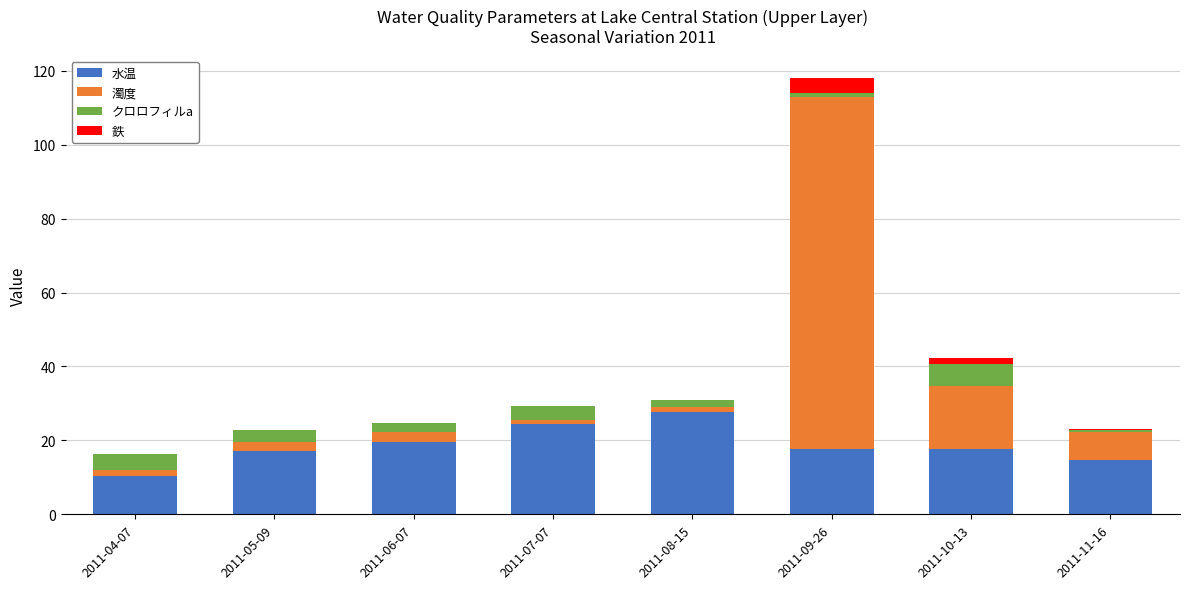

At which category is the sum across all series the highest?

2011-09-26